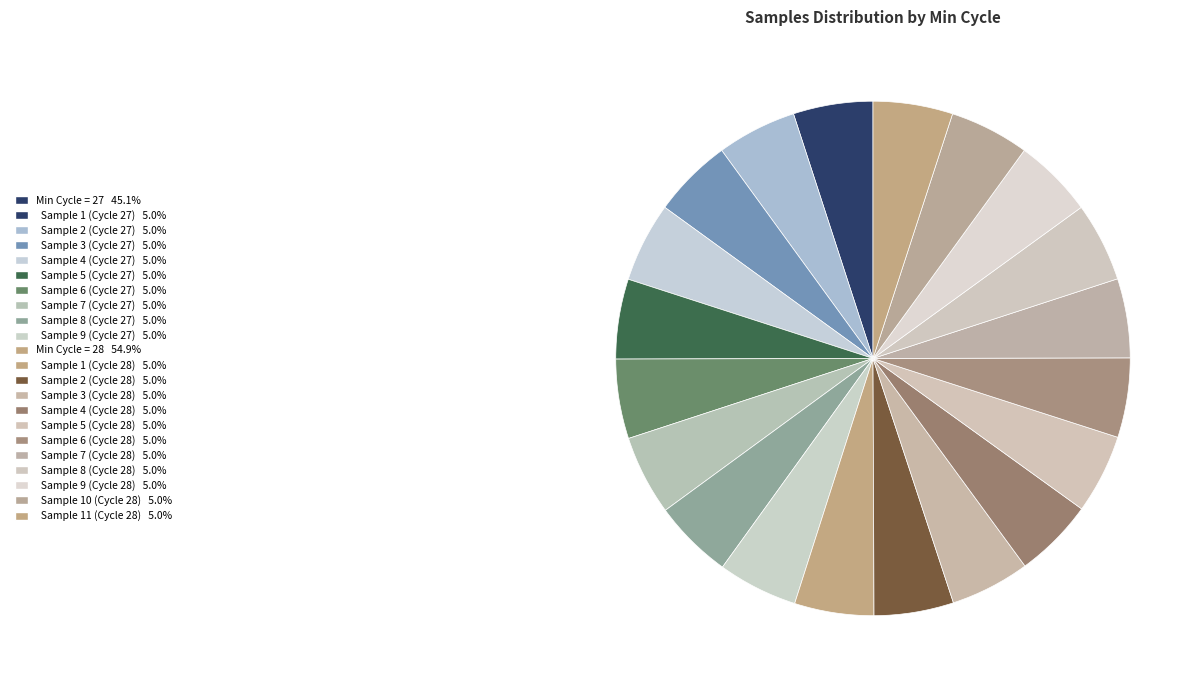

Count the number of slices in the pie.

20